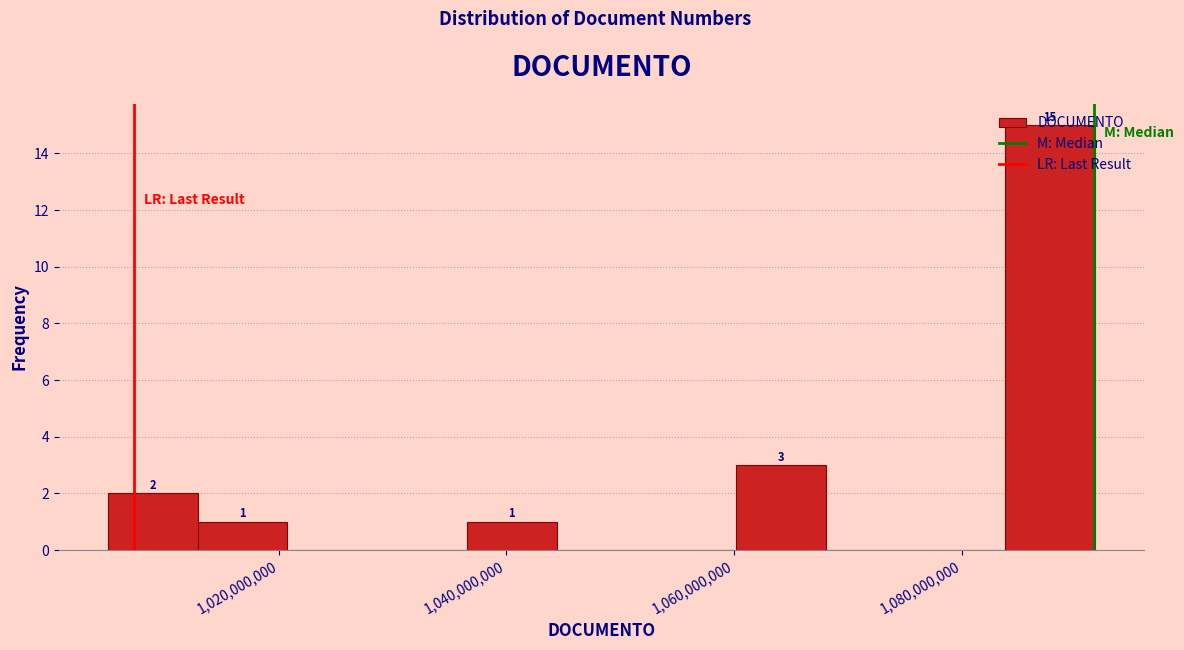

Around what value on the x-axis is the tallest bar? Give the approximate position of its centre, as read against the axis.

1088000000